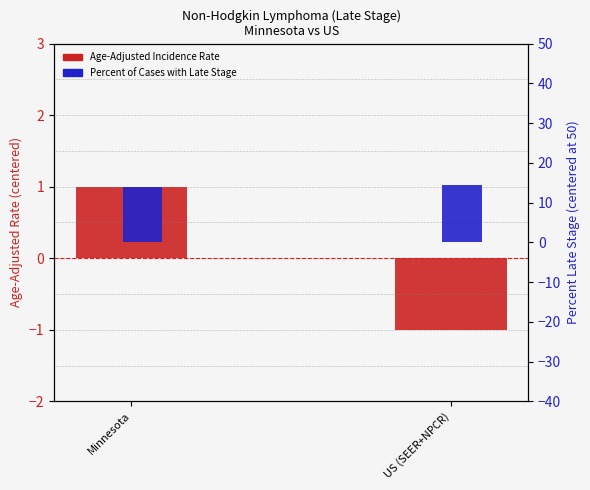

List the series in order of their overall mean, highest first.

Percent of Cases with Late Stage, Age-Adjusted Incidence Rate